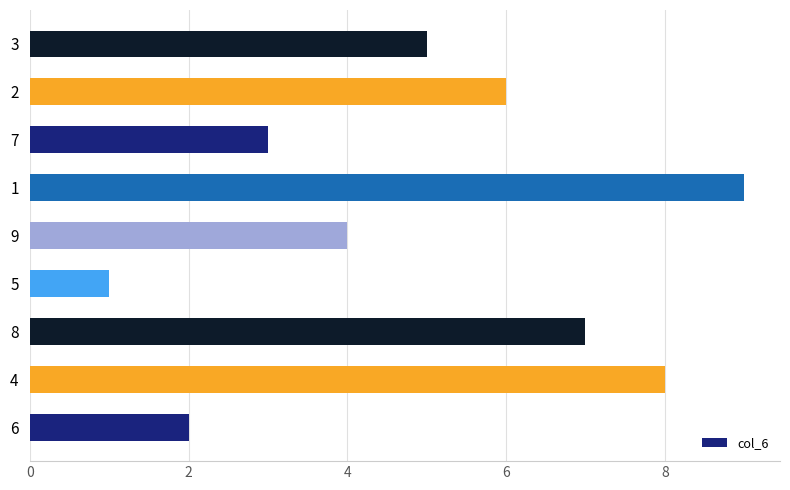

What is the sum of all values?

45